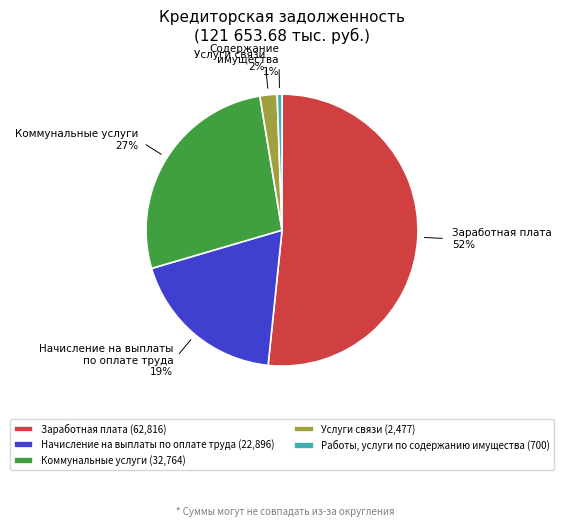

Which category has the smallest portion of the pie?

Работы, услуги по содержанию имущества